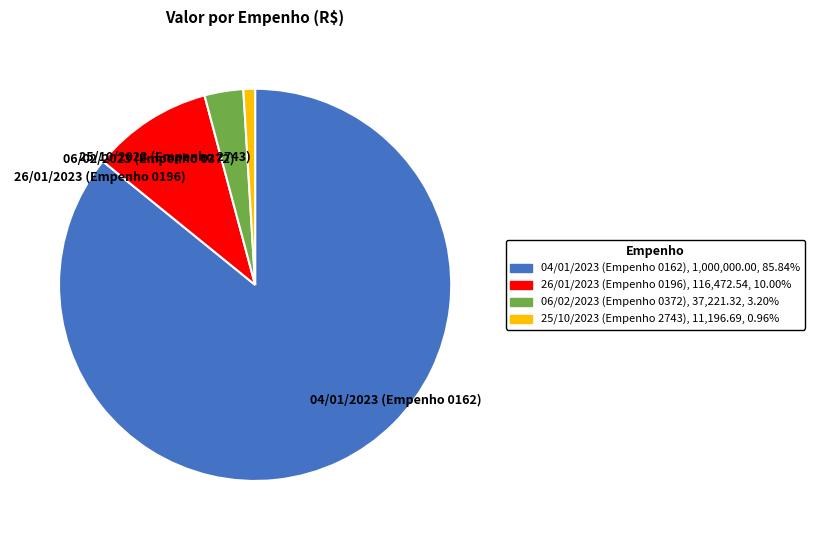

The 06/02/2023 (Empenho 0372) slice represents 18% of the pie. True or false?

False